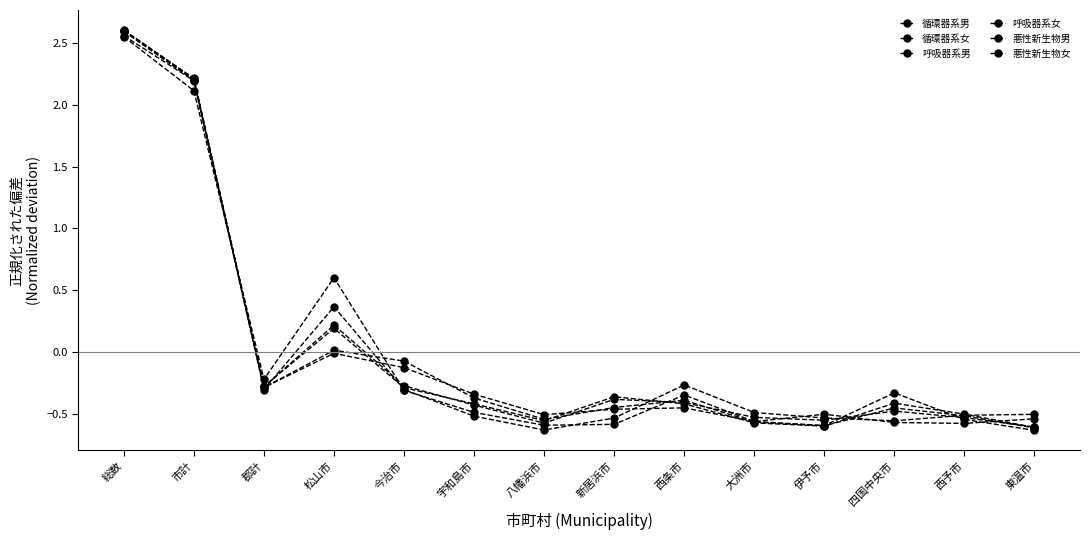

What is the label of the 10th point from the right?

今治市